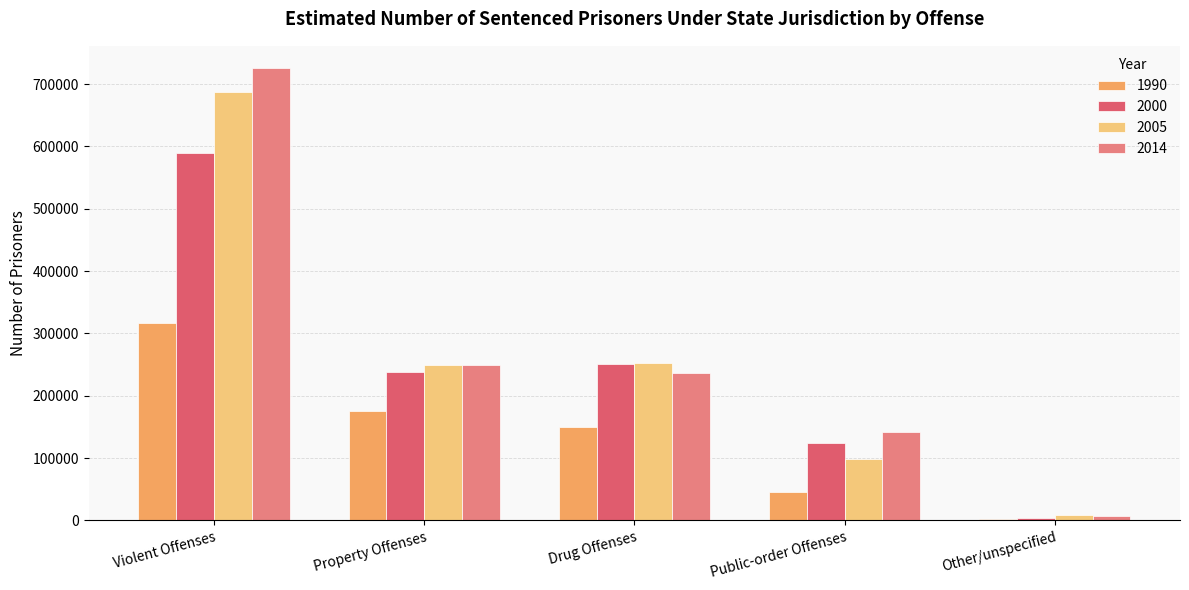

Which series changed the most between Drug Offenses and Public-order Offenses?

2005